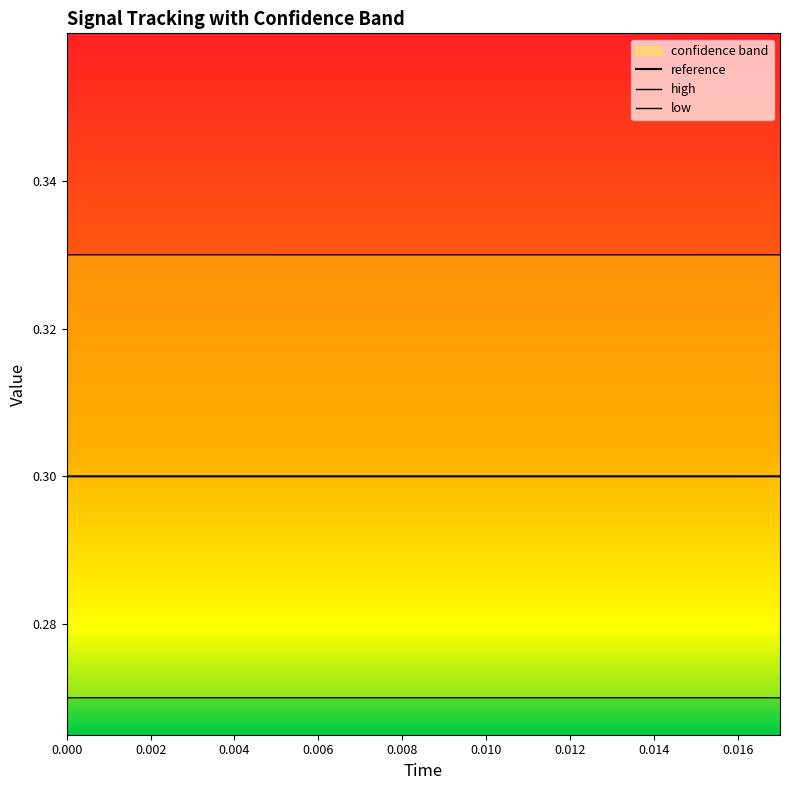

True or false: low and high cross at least once.

False